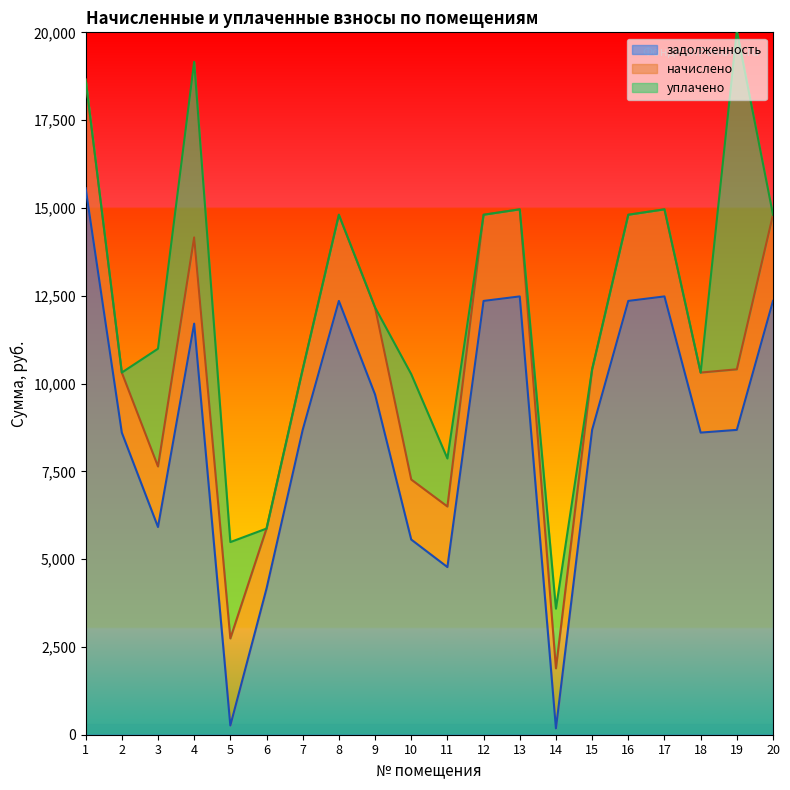

Reading right to left, extract all data points from this chart.

задолженность: 20=12352.1	19=8679.8	18=8602.8	17=12480.5	16=12352.1	15=8679.8	14=180.6	13=12480.5	12=12352.1	11=4773.8	10=5557.6	9=9687.9	8=12352.1	7=8679.8	6=4160.7	5=262.4	4=11705.1	3=5914.8	2=8602.8	1=15562.1
начислено: 20=2454.6	19=1724.8	18=1709.5	17=2480.0	16=2454.6	15=1724.8	14=1709.5	13=2480.0	12=2454.6	11=1724.8	10=1709.5	9=2480.0	8=2454.6	7=1724.8	6=1709.5	5=2480.0	4=2454.6	3=1724.8	2=1709.5	1=3092.4
уплачено: 20=0.0	19=9638.1	18=0.0	17=0.0	16=0.0	15=0.0	14=1700.0	13=0.0	12=0.0	11=1367.0	10=3000.0	9=0.0	8=0.0	7=0.0	6=0.0	5=2742.5	4=5000.0	3=3351.0	2=0.0	1=0.0